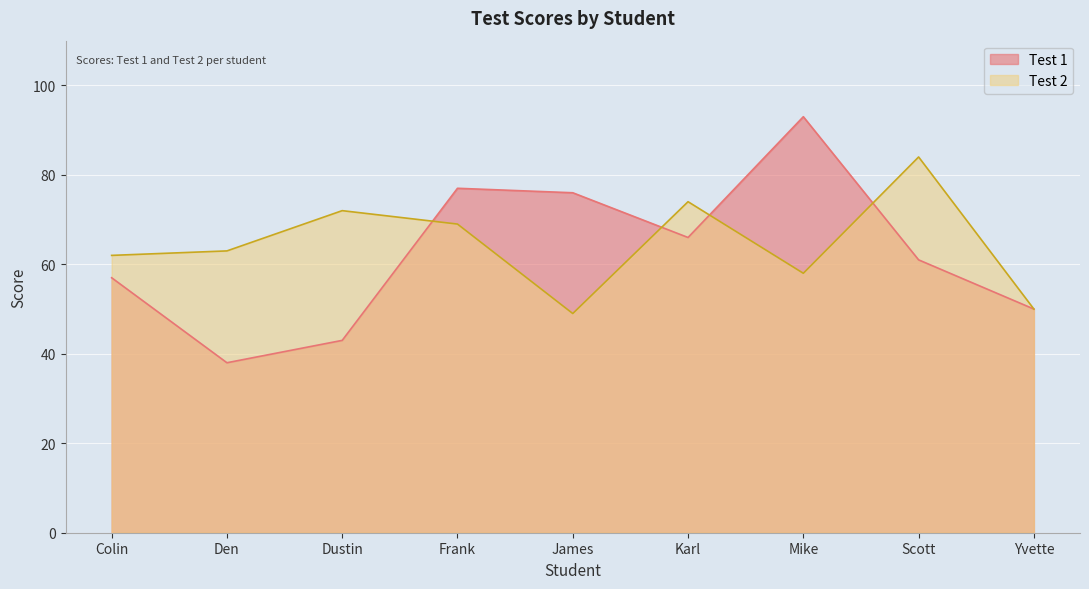

Reading left to right, transcribe all the data shown in this chart.

Test 1: Colin=57	Den=38	Dustin=43	Frank=77	James=76	Karl=66	Mike=93	Scott=61	Yvette=50
Test 2: Colin=62	Den=63	Dustin=72	Frank=69	James=49	Karl=74	Mike=58	Scott=84	Yvette=50